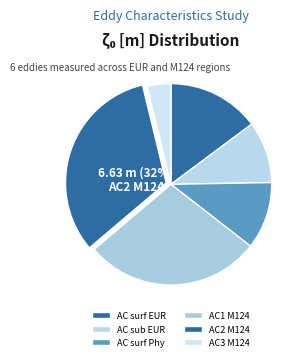

Is there a majority slice in this chart?

No